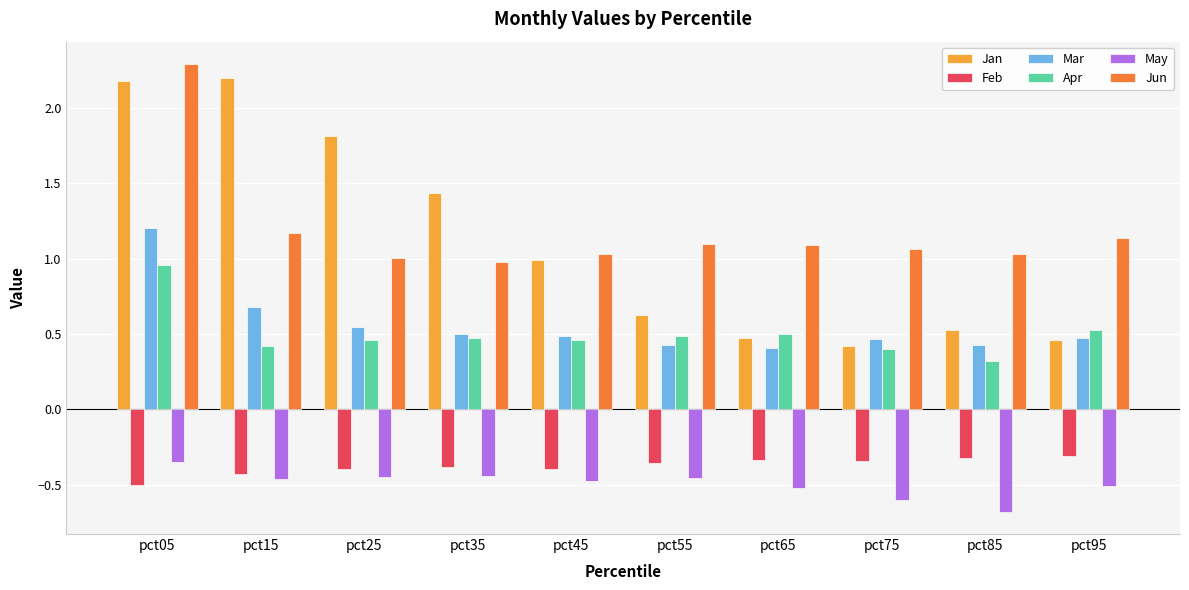

What is the difference between the maximum and minimum values in the Jun series?

1.3